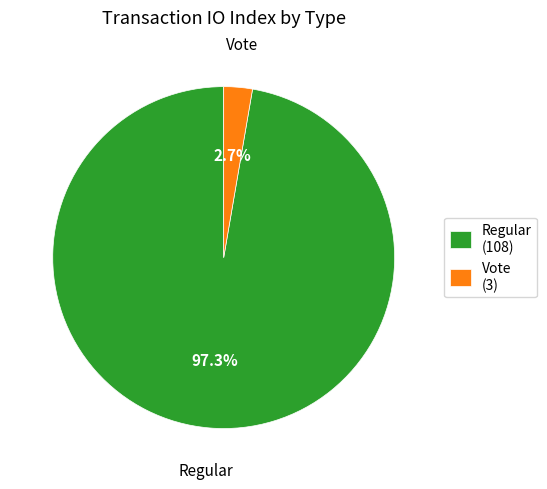

Is it true that Vote is 3% of the pie?

True